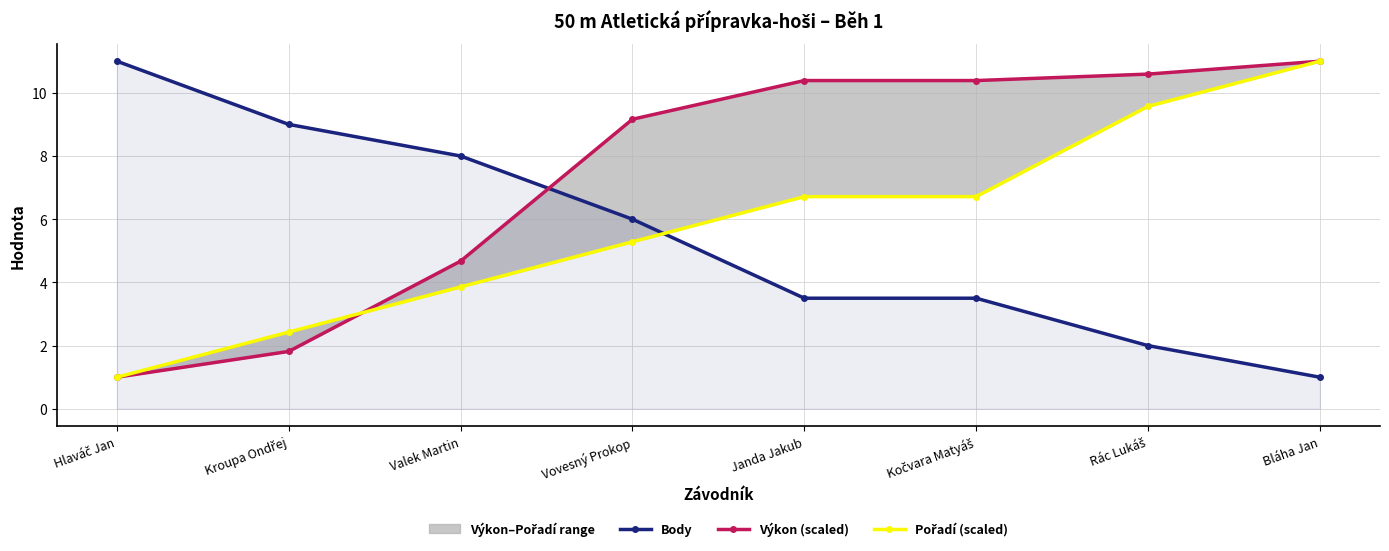

What is the label of the 5th point from the left?

Janda Jakub